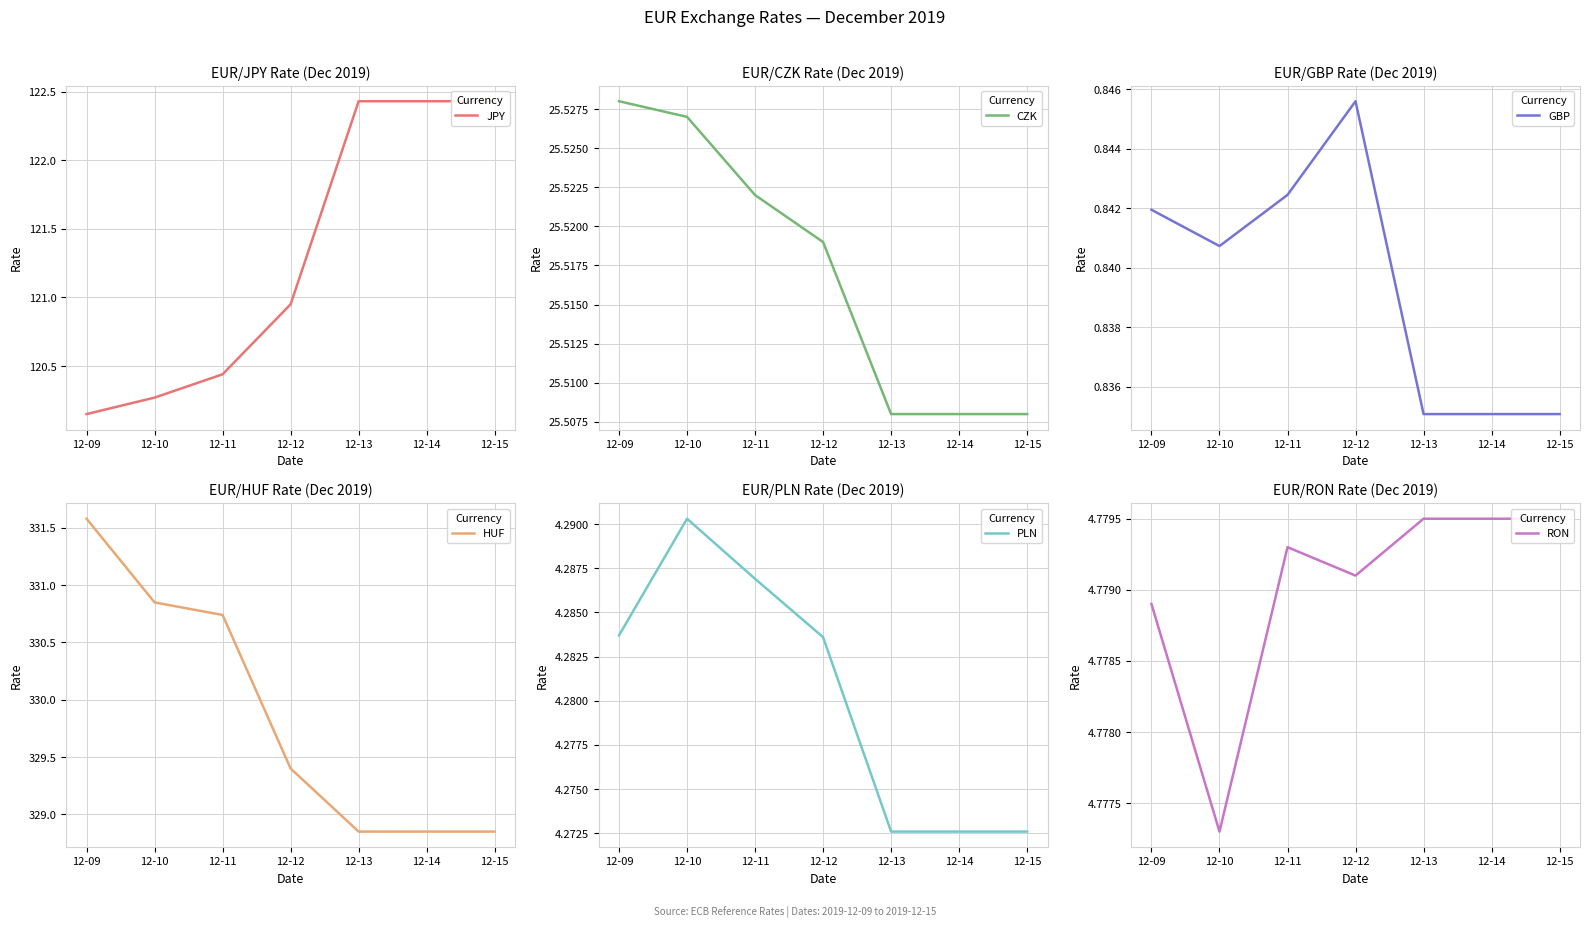

Rank the series by their maximum value, from highest to lowest.

HUF, JPY, CZK, RON, PLN, GBP